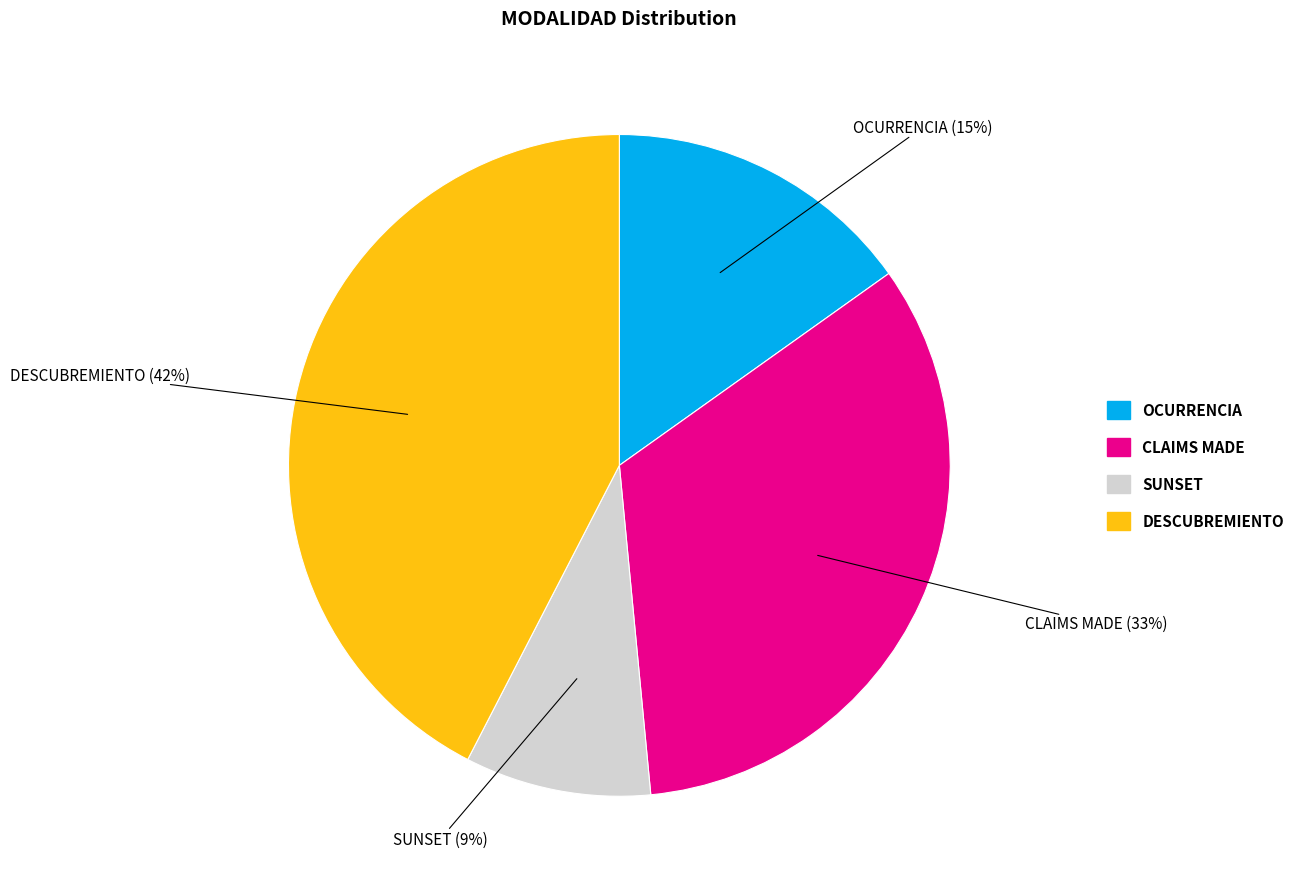

To the nearest percent, what is the difference between the largest and smallest slice percentages?

33%